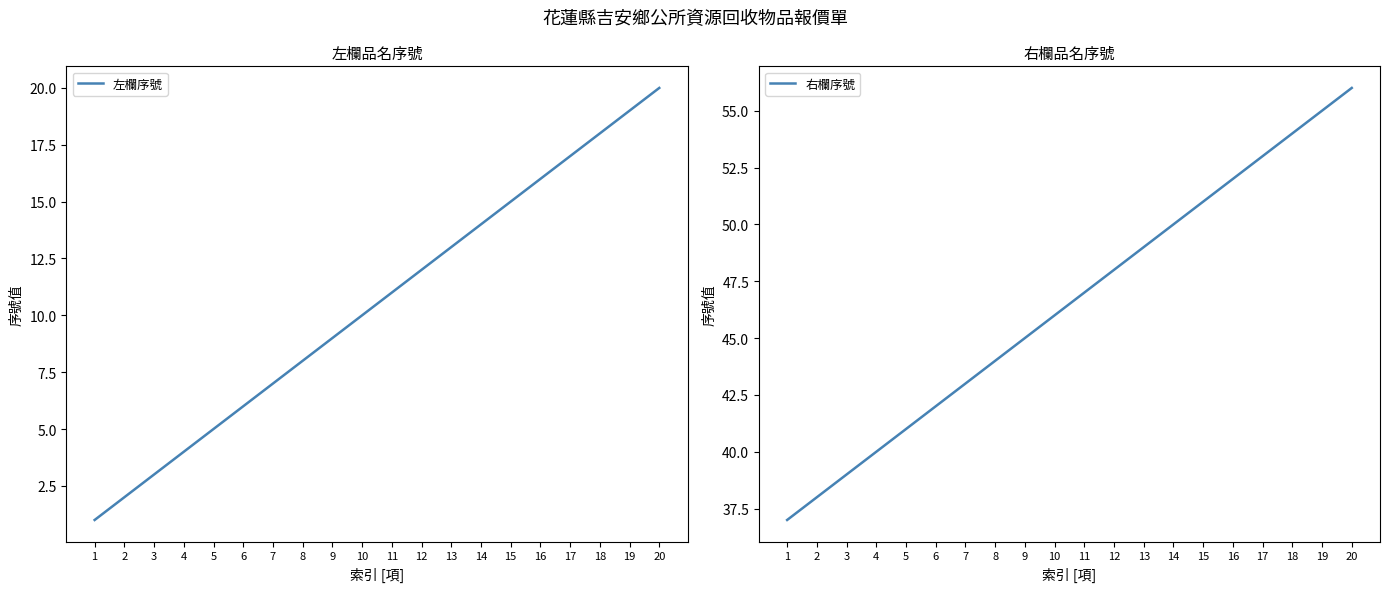

How many values in the 左欄序號 series exceed 11?

9